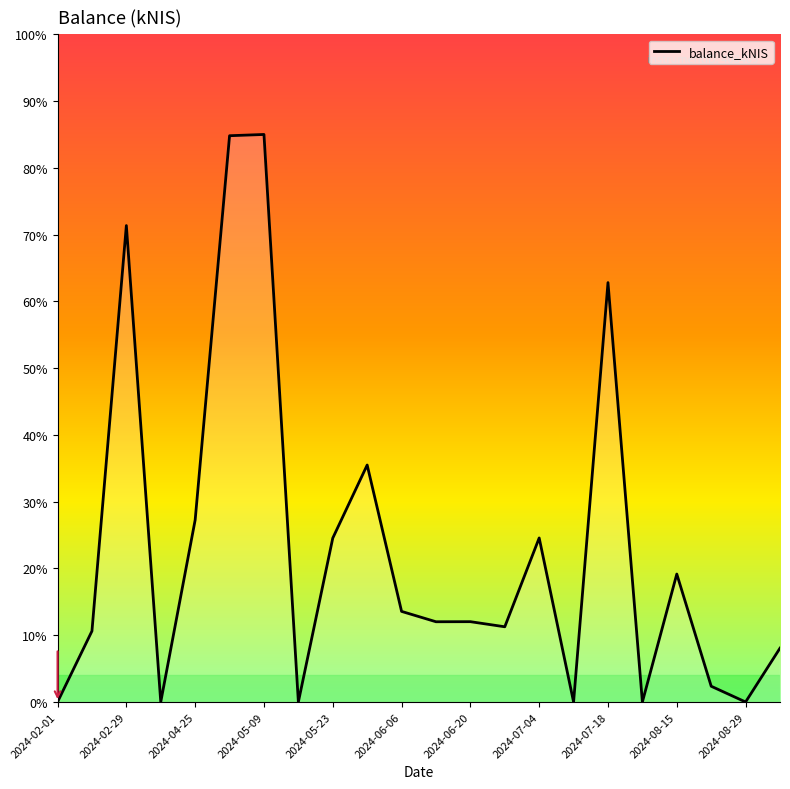

Does the chart display data point markers on the line(s)?

No